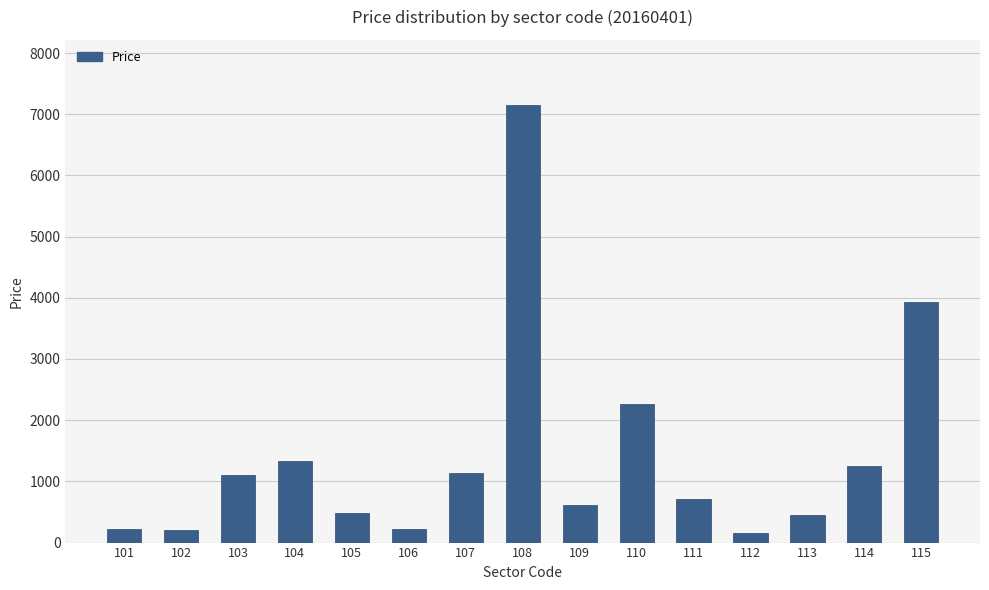

What is the greatest value displayed?

7143